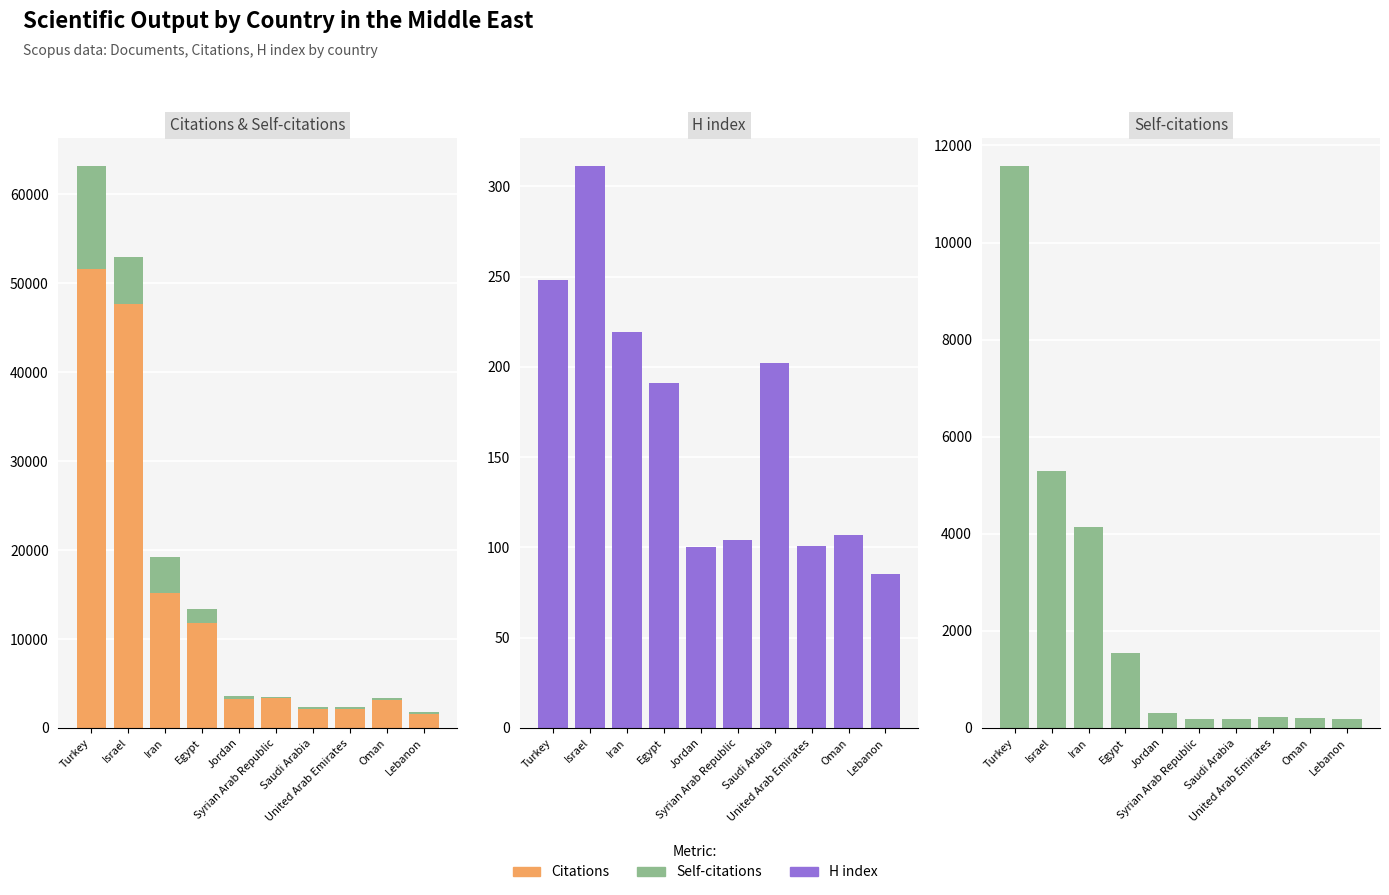

What is the difference between the Citations values at Saudi Arabia and Egypt?

9645